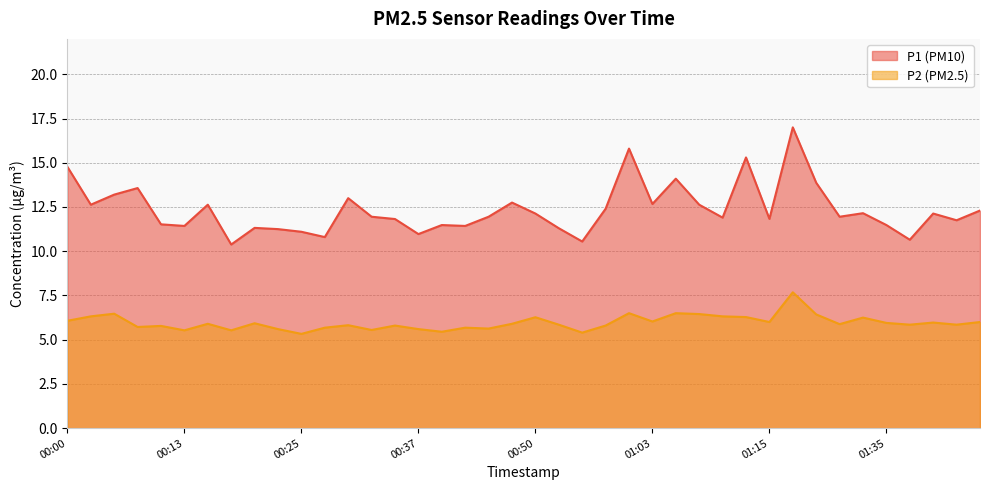

How many lines are shown in the chart?

2